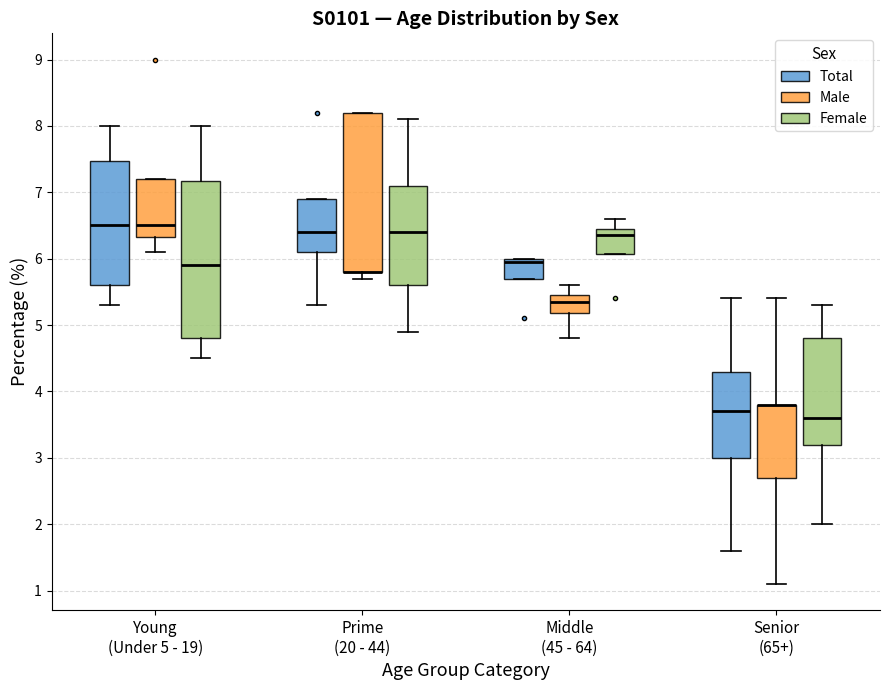

Reading left to right, read every box against the y-axis: the position of its median line, the range the box covers, and the ends of its whiskers. The values are not printed on the chart, so give them approximately, as read against the axis.

Young (Under 5 - 19) (Total): median 6.5, box 5.6 to 7.5, whiskers 5.3 to 8.0
Young (Under 5 - 19) (Male): median 6.5, box 6.3 to 7.2, whiskers 6.1 to 7.2
Young (Under 5 - 19) (Female): median 5.9, box 4.8 to 7.2, whiskers 4.5 to 8.0
Prime (20 - 44) (Total): median 6.4, box 6.1 to 6.9, whiskers 5.3 to 6.9
Prime (20 - 44) (Male): median 5.8 (drawn on the box's lower edge), box 5.8 to 8.2, whiskers 5.7 to 8.2
Prime (20 - 44) (Female): median 6.4, box 5.6 to 7.1, whiskers 4.9 to 8.1
Middle (45 - 64) (Total): median 6.0 (just below the box's upper edge), box 5.7 to 6.0, whiskers 5.7 to 6.0
Middle (45 - 64) (Male): median 5.4, box 5.2 to 5.5, whiskers 4.8 to 5.6
Middle (45 - 64) (Female): median 6.4, box 6.1 to 6.5, whiskers 6.1 to 6.6
Senior (65+) (Total): median 3.7, box 3.0 to 4.3, whiskers 1.6 to 5.4
Senior (65+) (Male): median 3.8 (drawn on the box's upper edge), box 2.7 to 3.8, whiskers 1.1 to 5.4
Senior (65+) (Female): median 3.6, box 3.2 to 4.8, whiskers 2.0 to 5.3